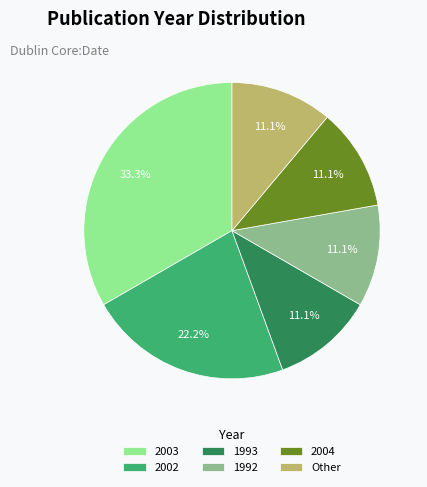

To the nearest percent, what portion does 2003 represent?

33%